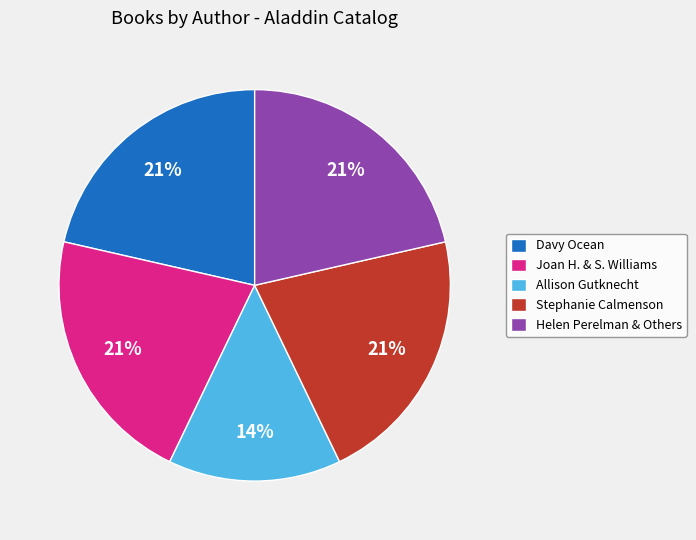

To the nearest percent, what is the average slice percentage?

20%